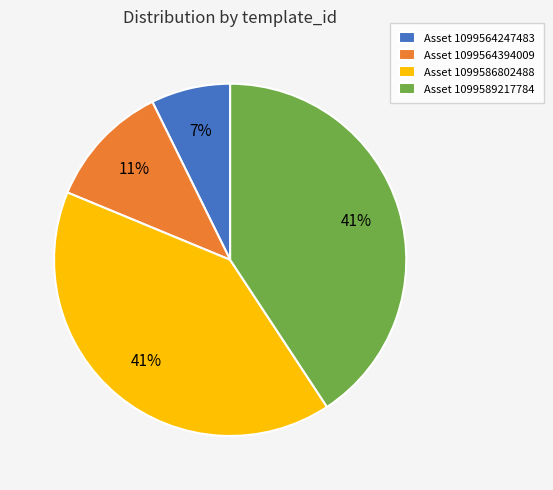

Does Asset 1099586802488 represent more than half of the total?

No